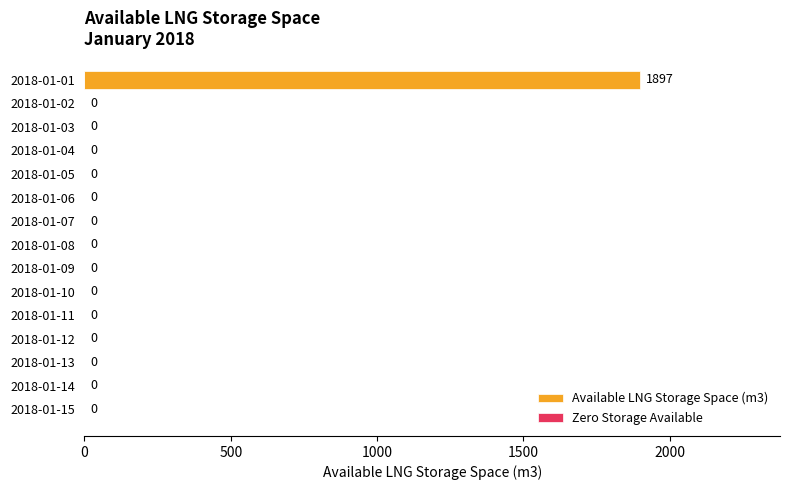

Between 2018-01-08 and 2018-01-01, which is larger?

2018-01-01